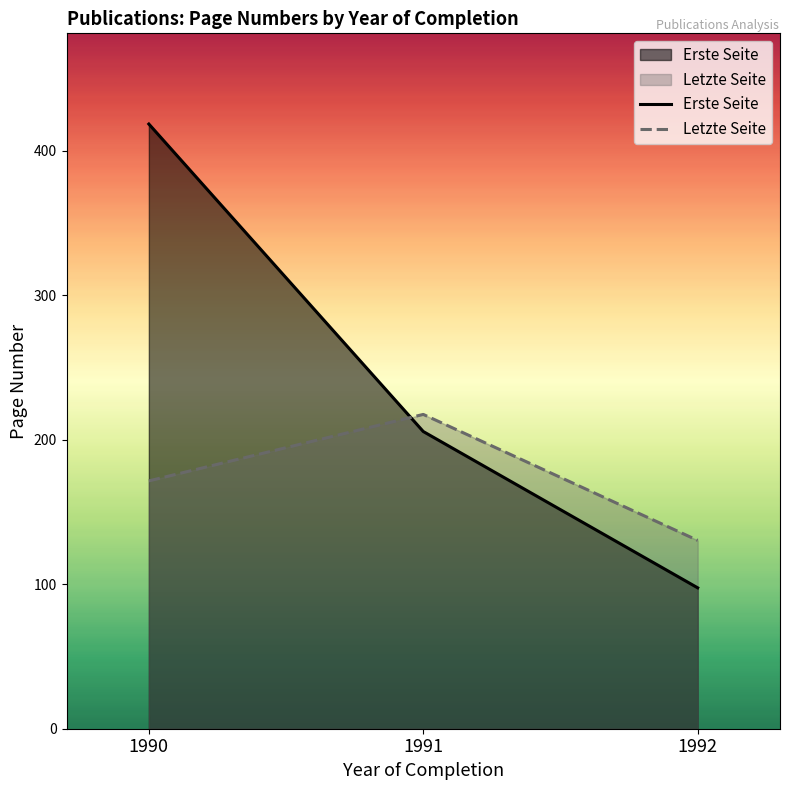

What is the value of the Erste Seite point at the 1st from the left?

418.4